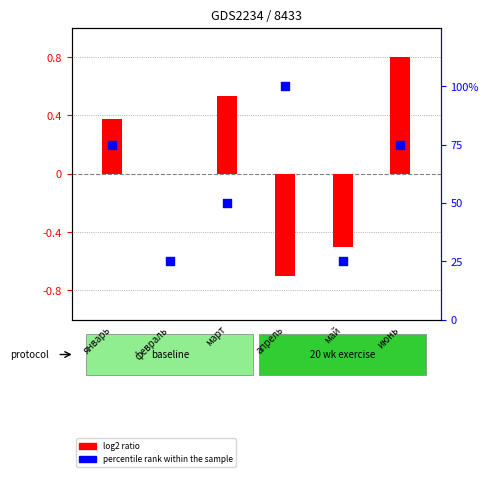

What is the change in value from март to июнь?

+25